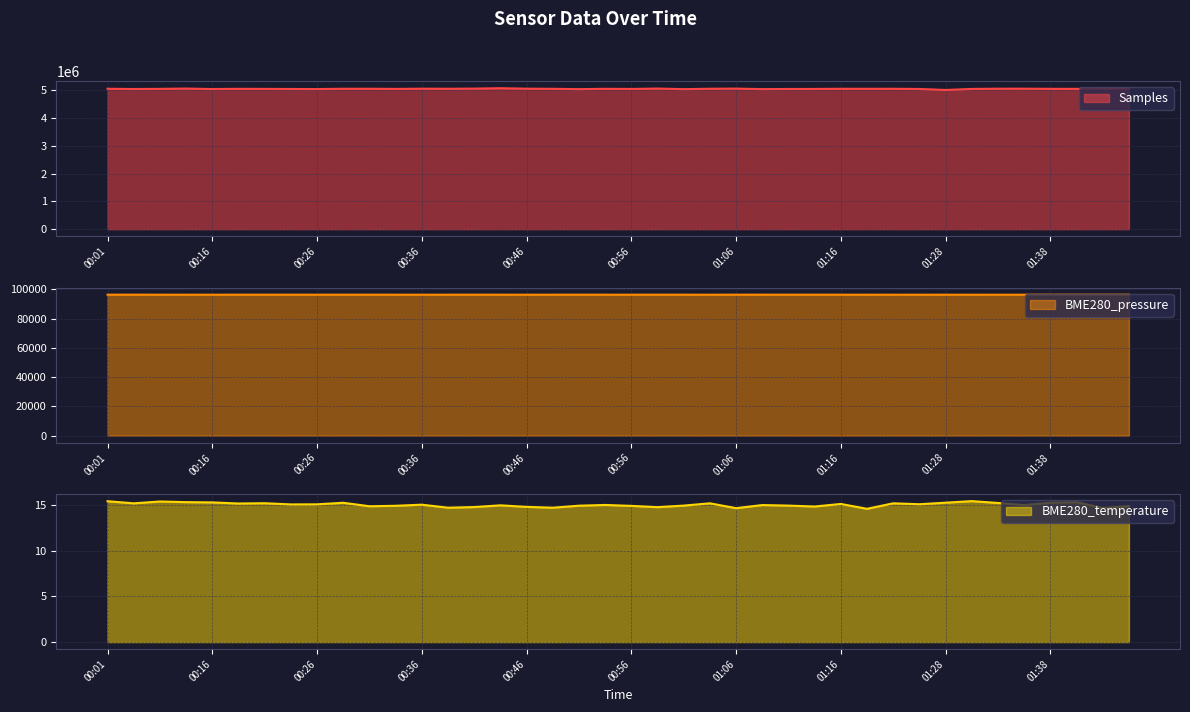

At which category is the sum across all series the highest?

00:43